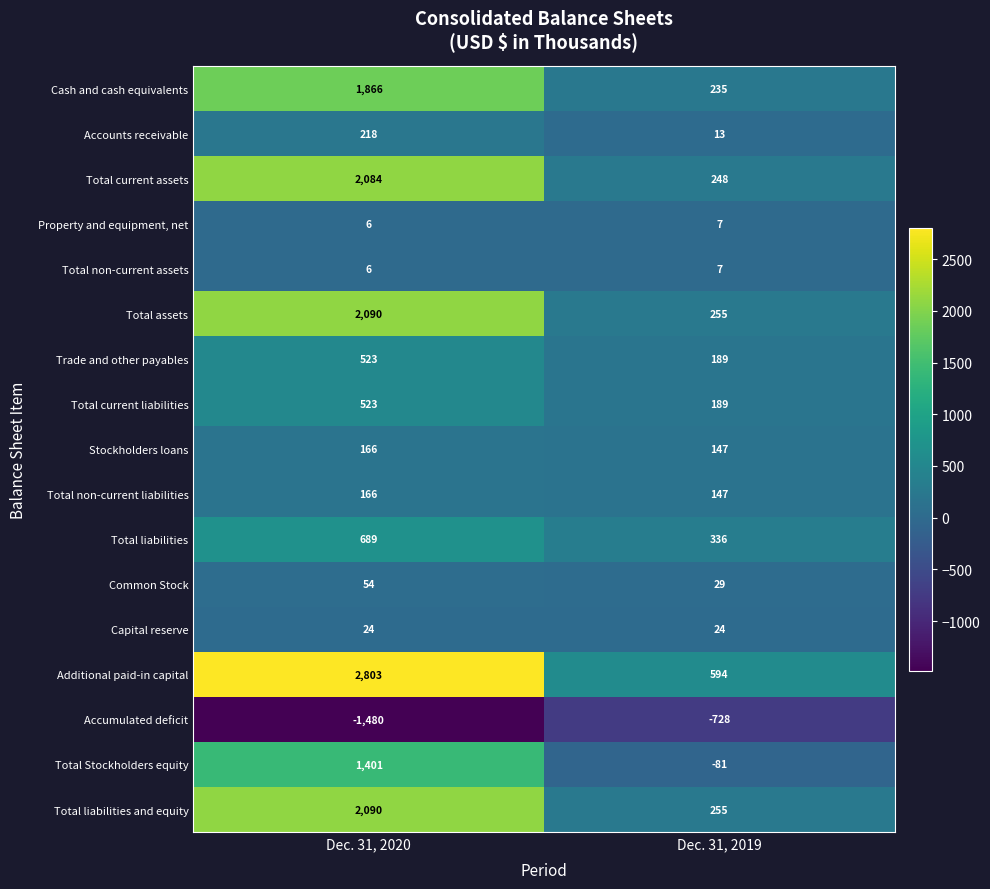

List the labels in order of Accumulated deficit value, smallest first.

Dec. 31, 2020, Dec. 31, 2019